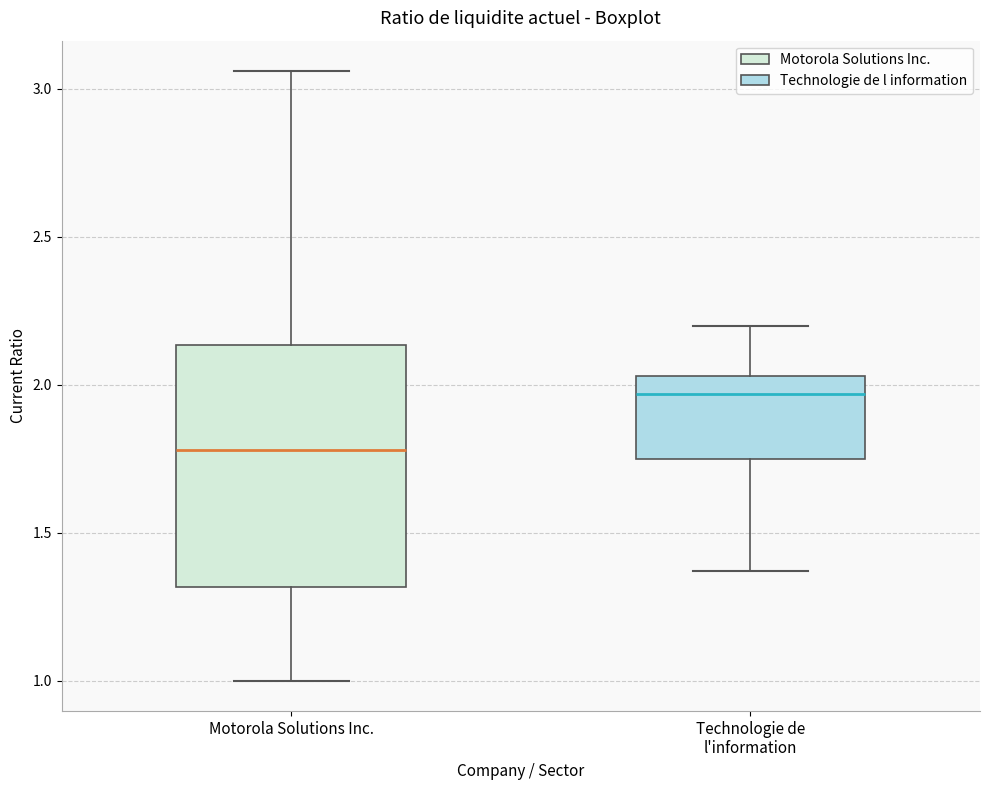

Reading left to right, read every box against the y-axis: the position of its median line, the range the box covers, and the ends of its whiskers. The values are not printed on the chart, so give them approximately, as read against the axis.

Motorola Solutions Inc.: median 1.80, box 1.30 to 2.15, whiskers 1.00 to 3.05
Technologie de l'information: median 1.95, box 1.75 to 2.05, whiskers 1.35 to 2.20